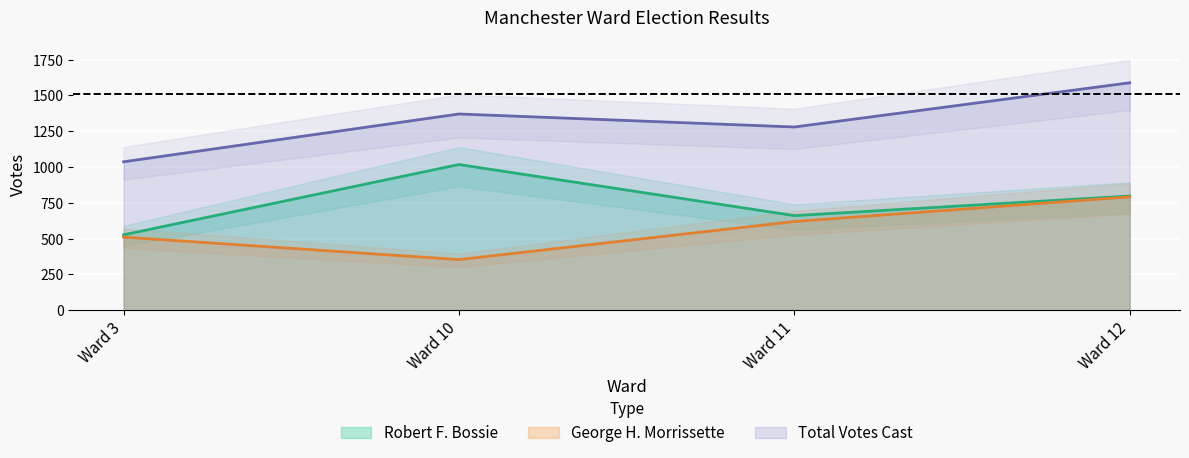

What is the difference between the highest and lowest values at Ward 3?

526